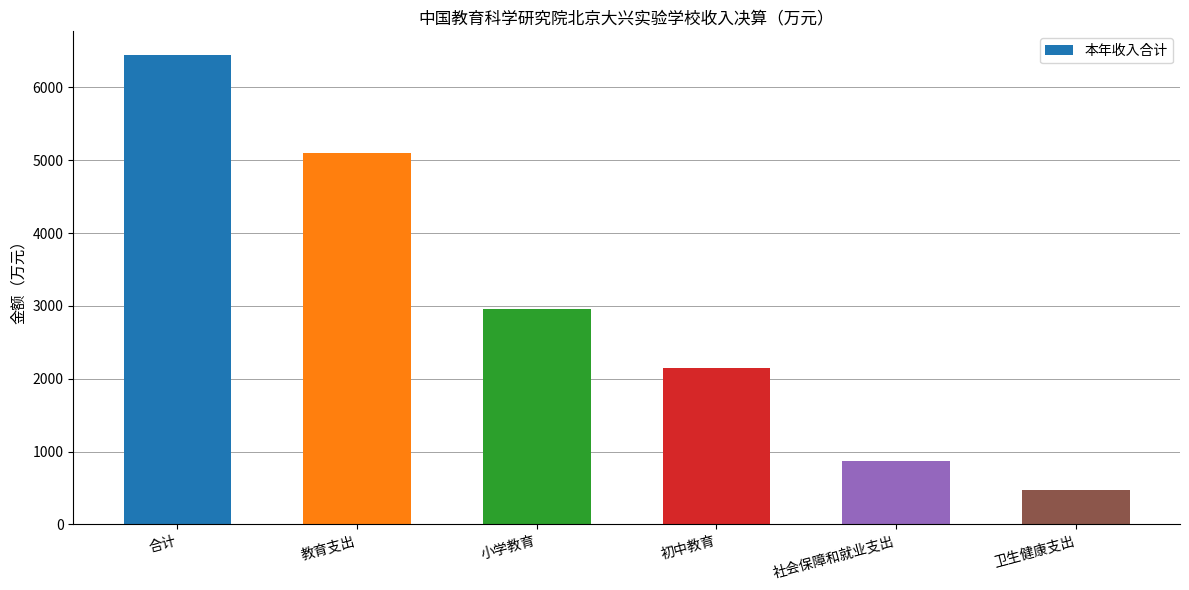

Are the bars grouped side by side (vs. stacked)?

No